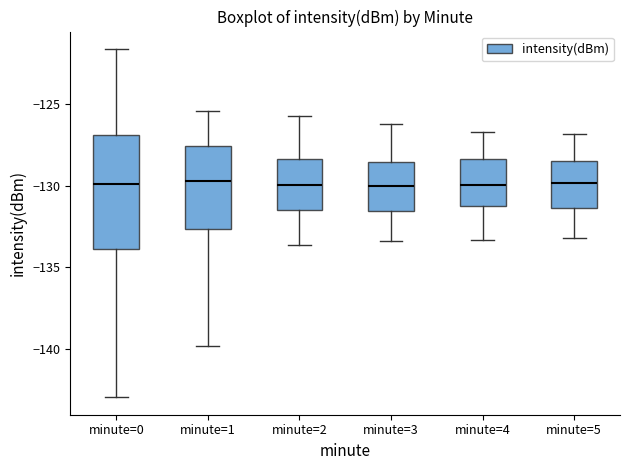

Reading left to right, transcribe this box plot: for each box, give where its median line is, the range the box spans, and where its two whiskers end, as read against the y-axis. The values are not printed on the chart, so give them approximately, as read against the axis.

minute=0: median -130.0, box -134.0 to -127.0, whiskers -143.0 to -121.5
minute=1: median -129.5, box -132.5 to -127.5, whiskers -140.0 to -125.5
minute=2: median -130.0, box -131.5 to -128.5, whiskers -133.5 to -125.5
minute=3: median -130.0, box -131.5 to -128.5, whiskers -133.5 to -126.0
minute=4: median -130.0, box -131.0 to -128.5, whiskers -133.5 to -126.5
minute=5: median -130.0, box -131.5 to -128.5, whiskers -133.0 to -127.0